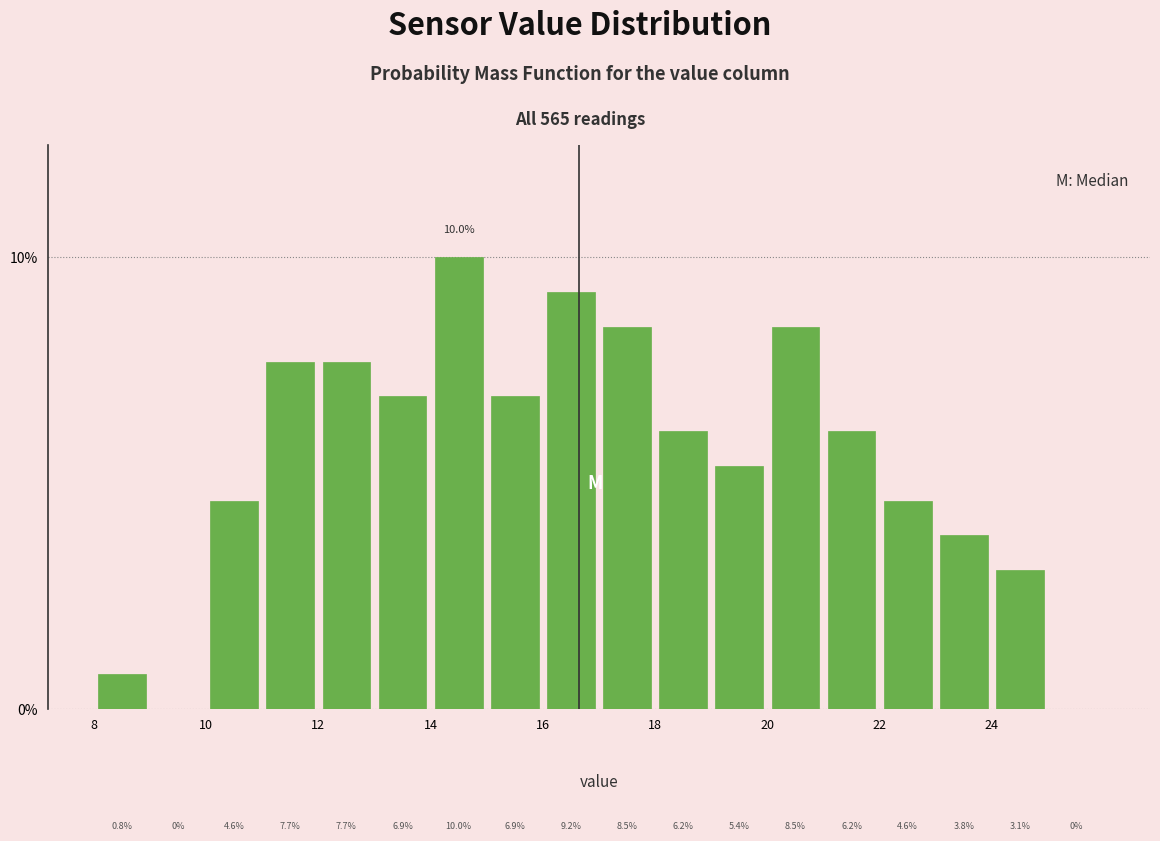

Reading left to right, list every bar in this chart as the range it spans on the x-axis followed by its height.

8 to 9: 0.8
9 to 10: 0.0
10 to 11: 4.6
11 to 12: 7.7
12 to 13: 7.7
13 to 14: 6.9
14 to 15: 10.0
15 to 16: 6.9
16 to 17: 9.2
17 to 18: 8.5
18 to 19: 6.2
19 to 20: 5.4
20 to 21: 8.5
21 to 22: 6.2
22 to 23: 4.6
23 to 24: 3.8
24 to 25: 3.1
25 to 26: 0.0